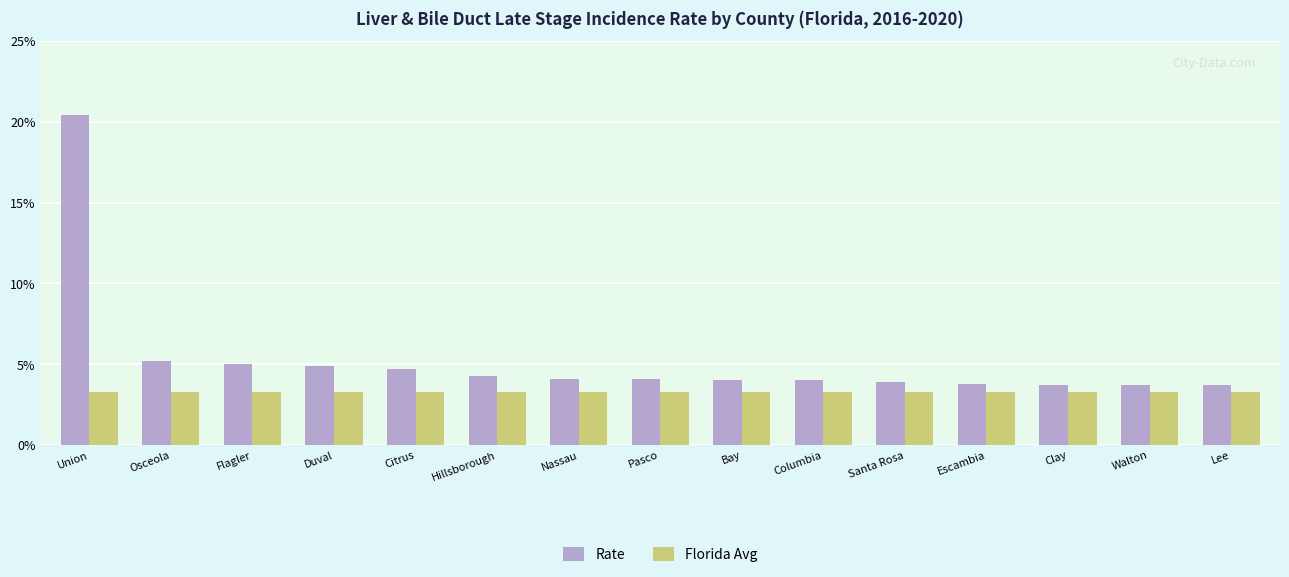

Which series has the largest range (max minus min)?

Rate